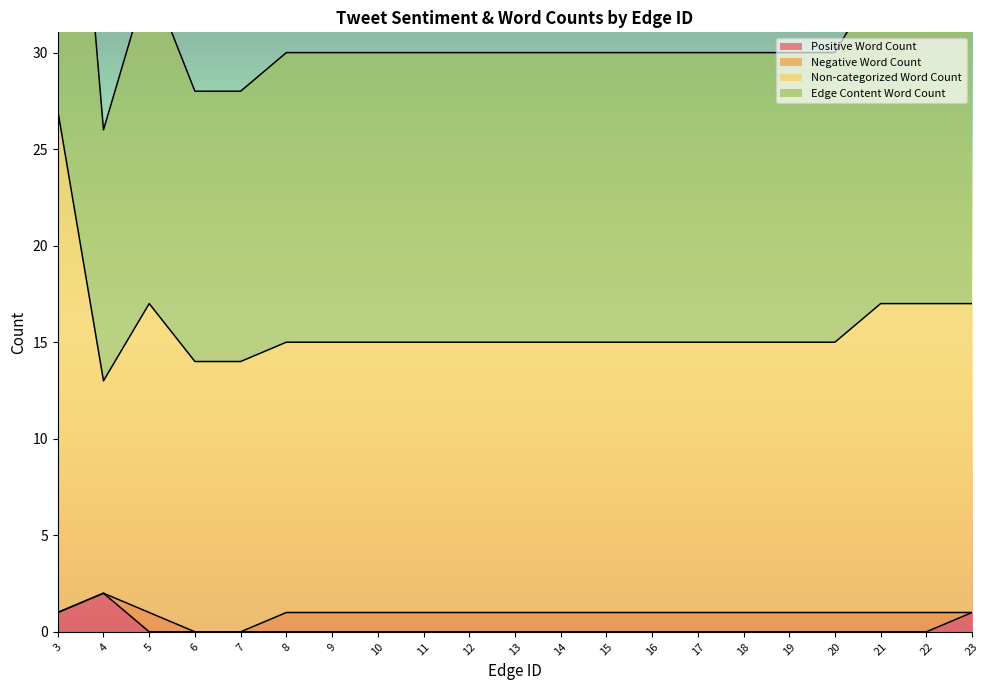

The Positive Word Count series shows 0 at 5. True or false?

True